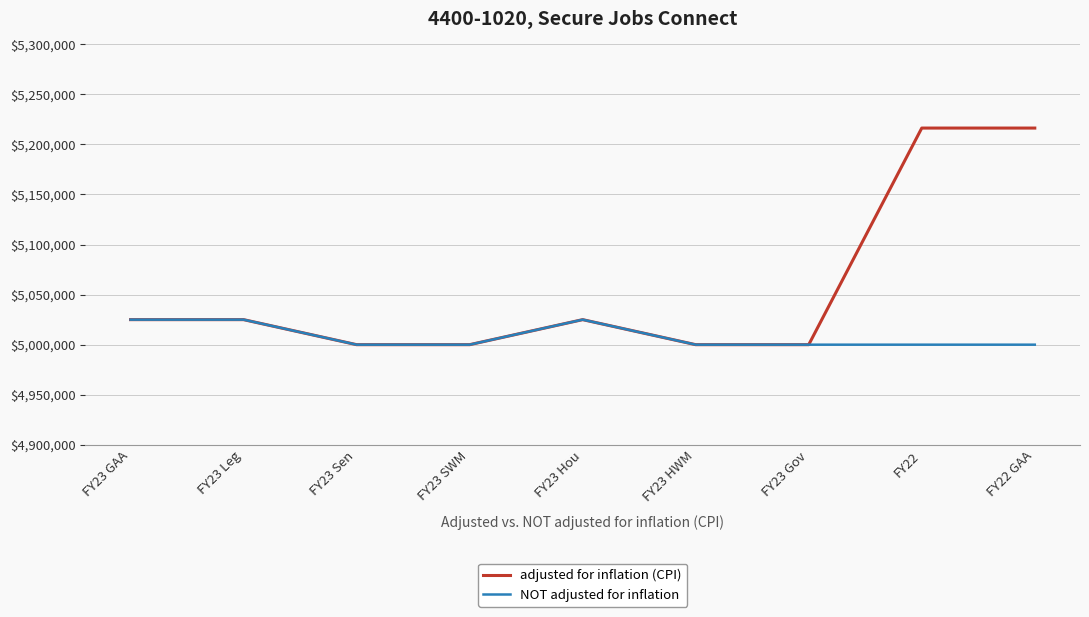

How many values in the NOT adjusted for inflation series exceed 5000000?

3